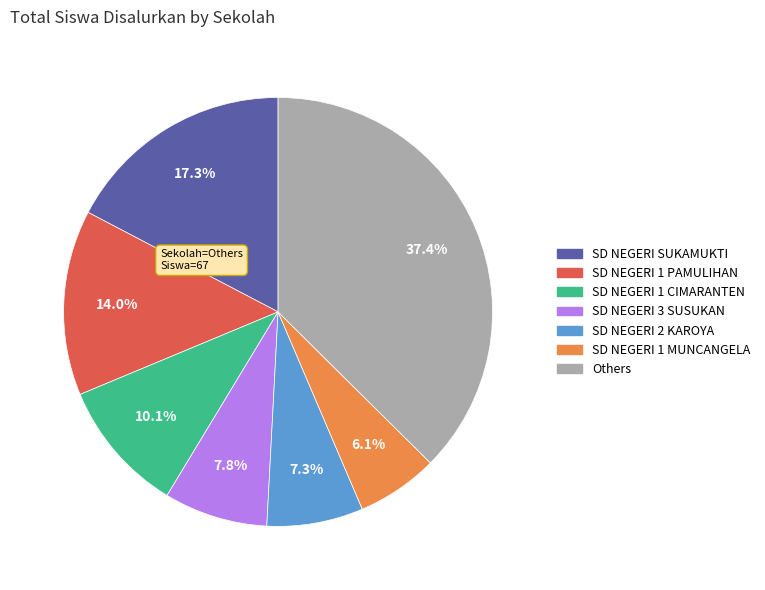

To the nearest percent, what is the difference between the largest and smallest slice percentages?

31%